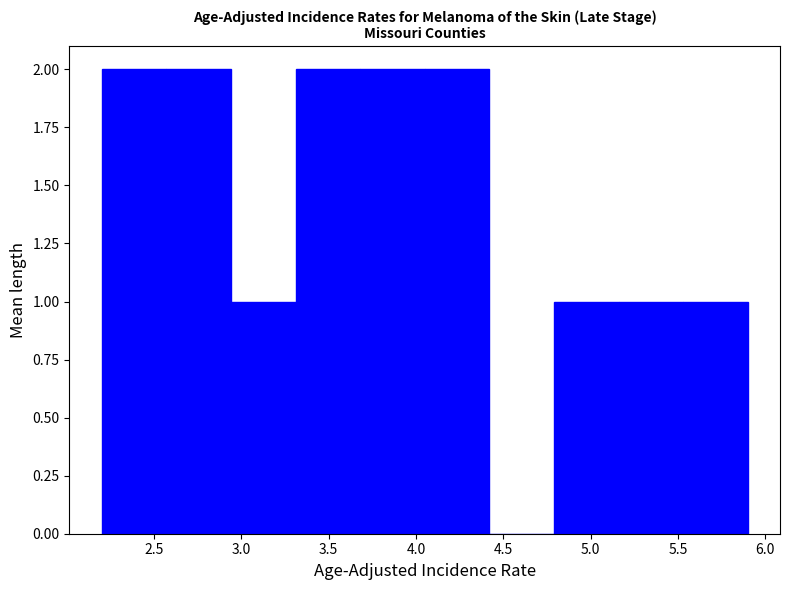

How tall is the bar that spans 2.57 to 2.94 on the x-axis? Neither the bar edges nor the heights are printed on the chart, so give them approximately, as read against the axes.

2